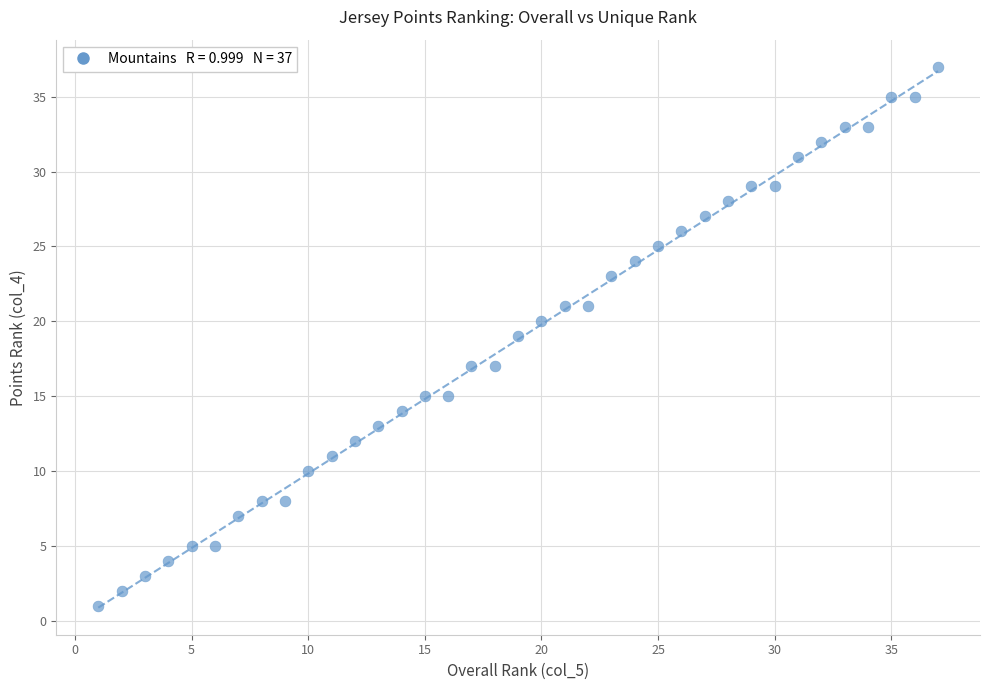

What is the range of X values (max minus min)?

36